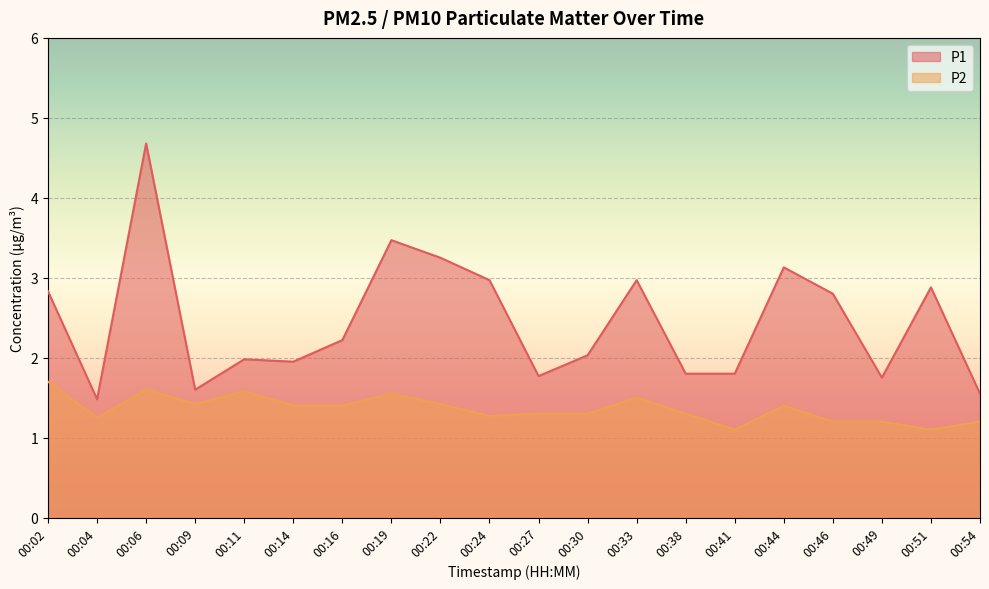

List the series in order of their peak value, lowest first.

P2, P1